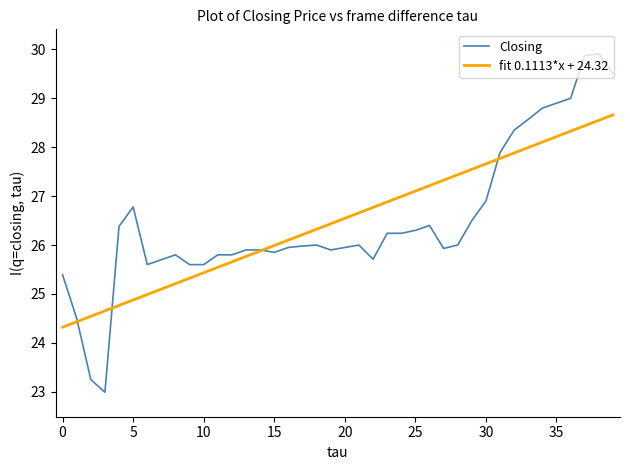

How many times do Closing and fit 0.1113*x + 24.32 cross each other?

4